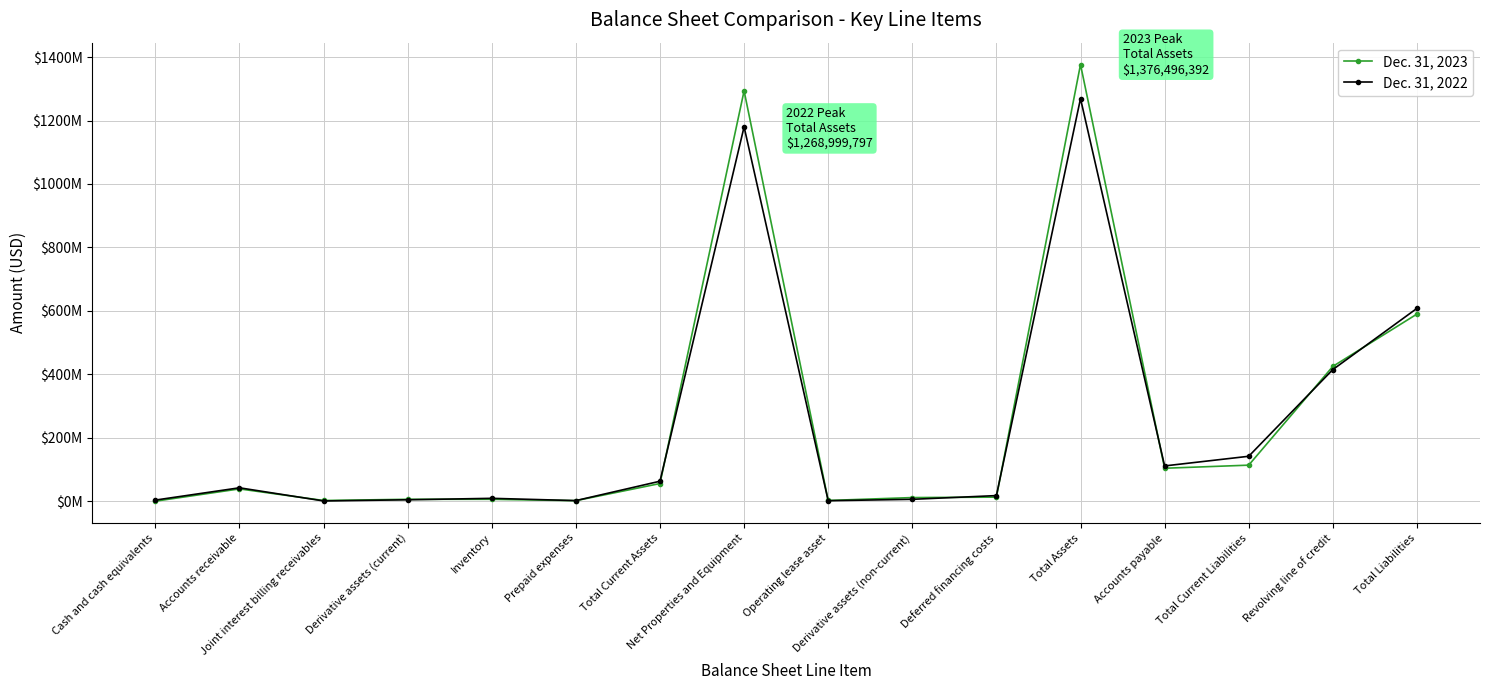

The value of Dec. 31, 2023 at Joint interest billing receivables is 2422274. True or false?

True